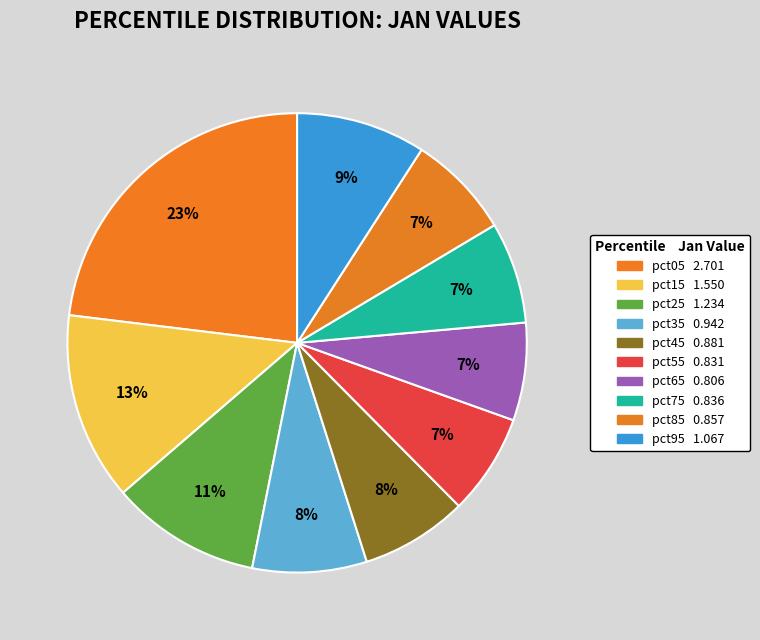

Count the number of slices in the pie.

10